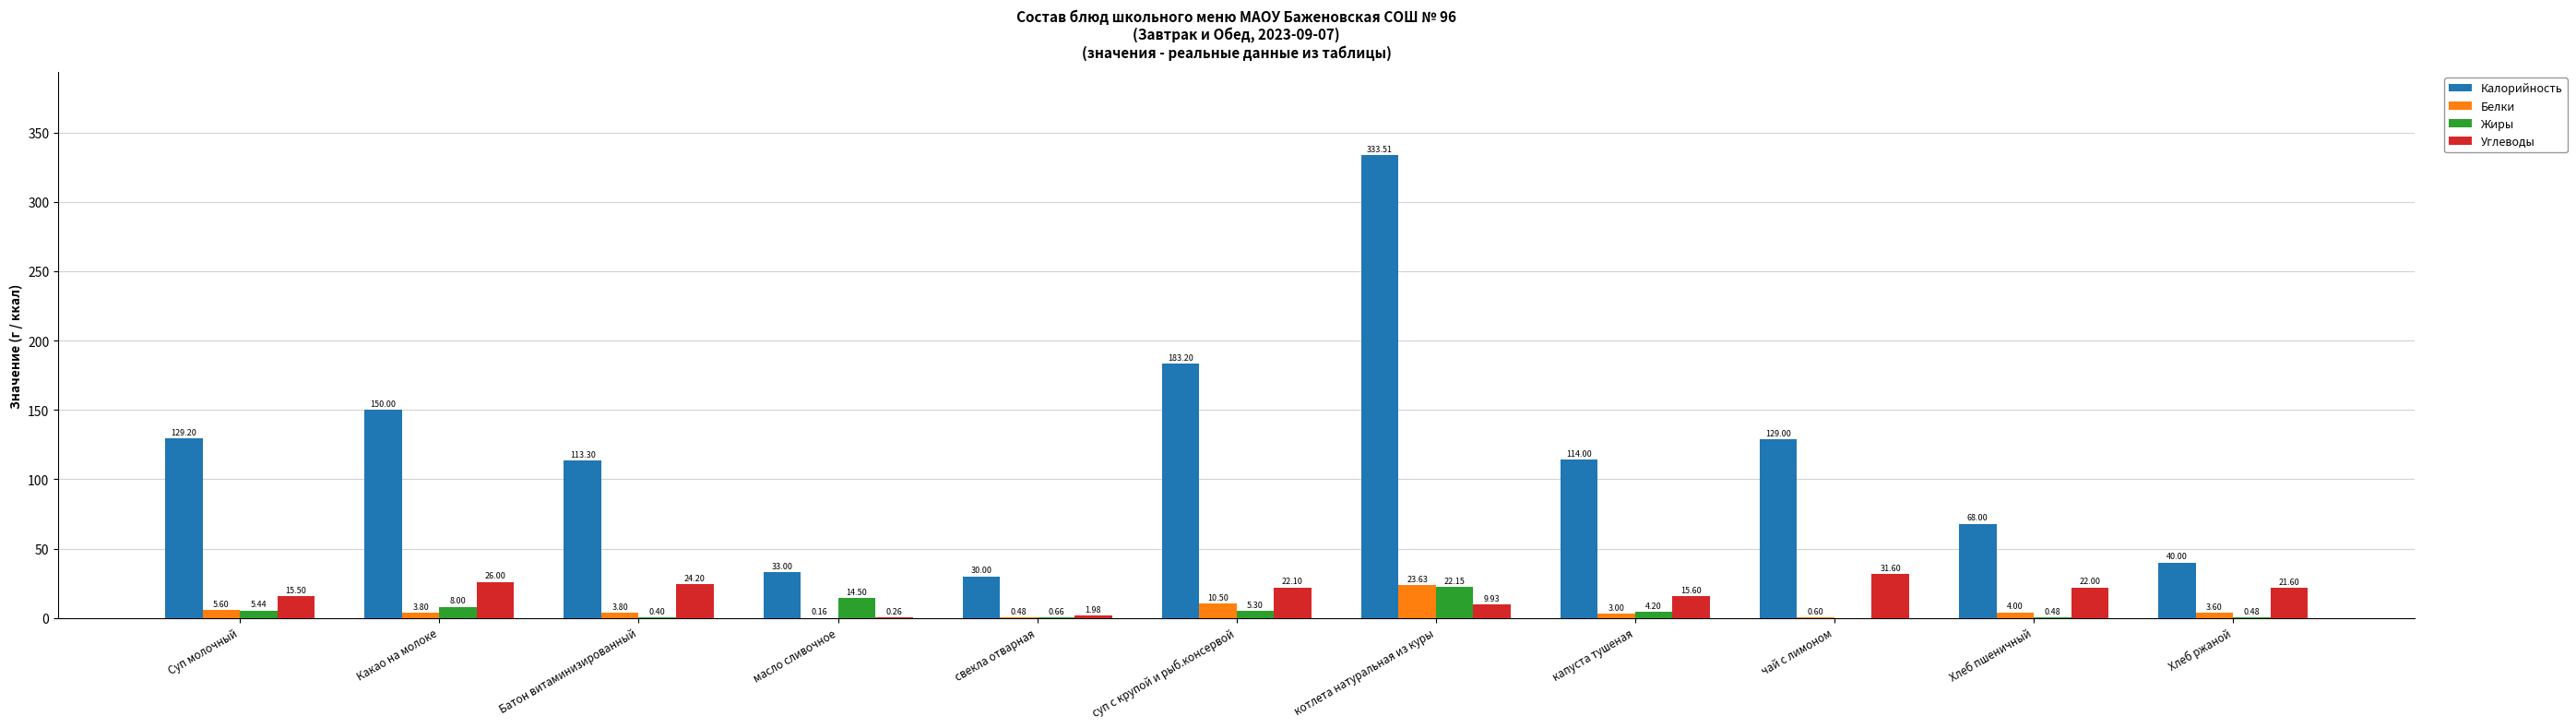

At which category is the sum across all series the highest?

котлета натуральная из куры